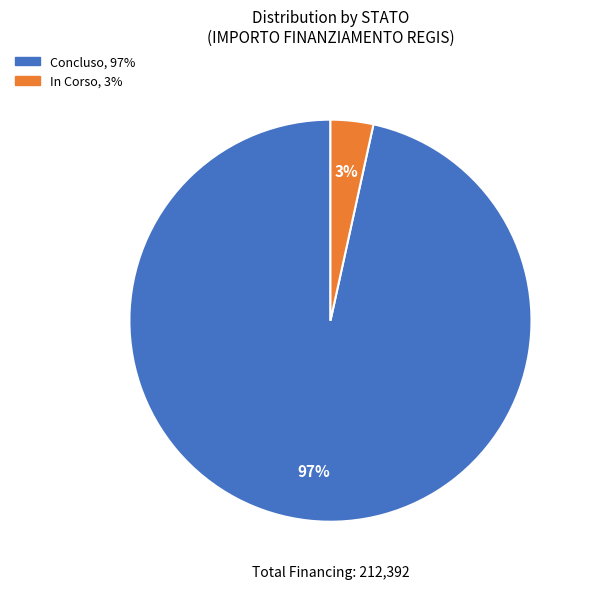

To the nearest percent, what is the average slice percentage?

50%